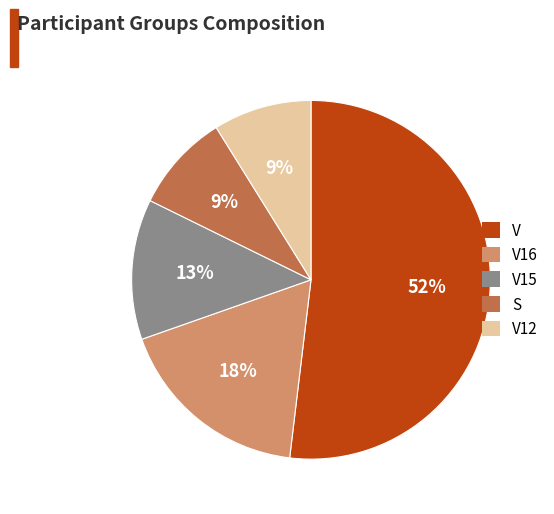

How many slices are in this pie chart?

5